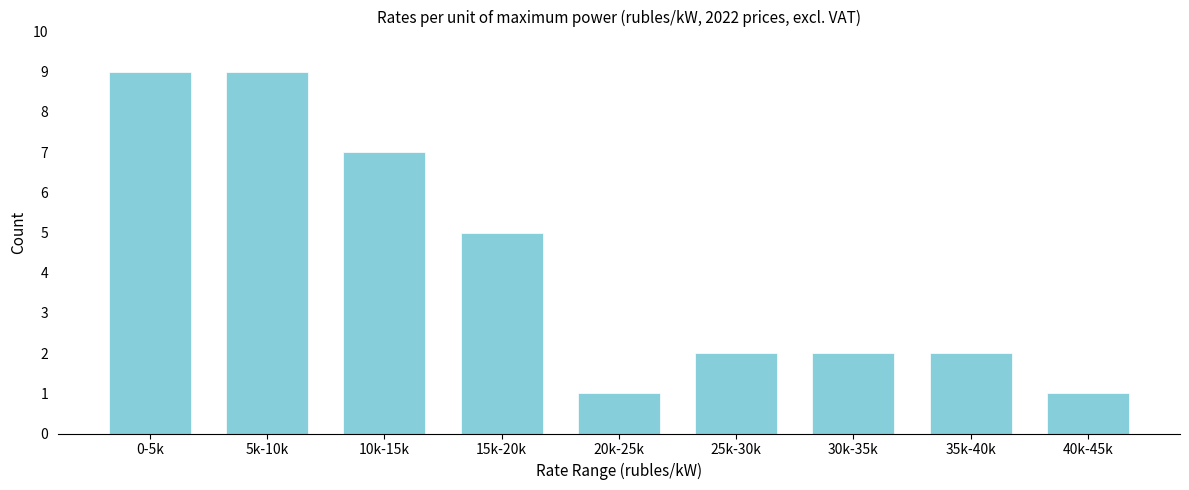

Reading left to right, list all the values displayed in this chart.

0-5k=9	5k-10k=9	10k-15k=7	15k-20k=5	20k-25k=1	25k-30k=2	30k-35k=2	35k-40k=2	40k-45k=1